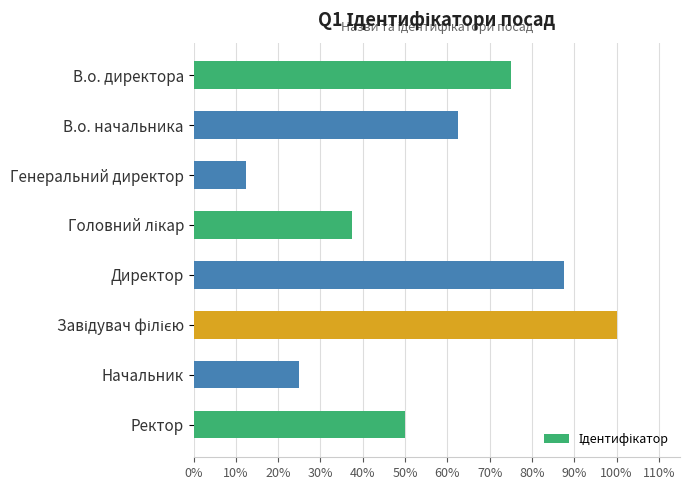

Does the chart contain any negative values?

No